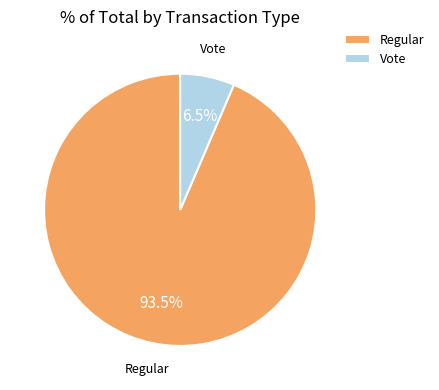

What is the largest slice in the pie chart?

Regular